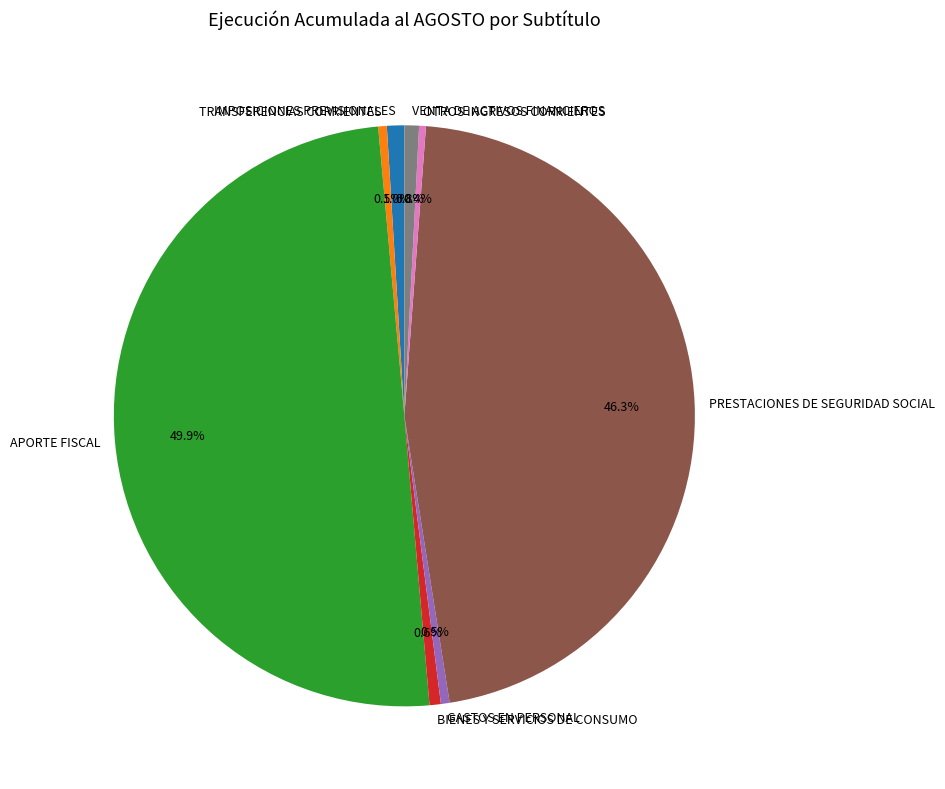

Is it true that VENTA DE ACTIVOS FINANCIEROS is 1% of the pie?

True